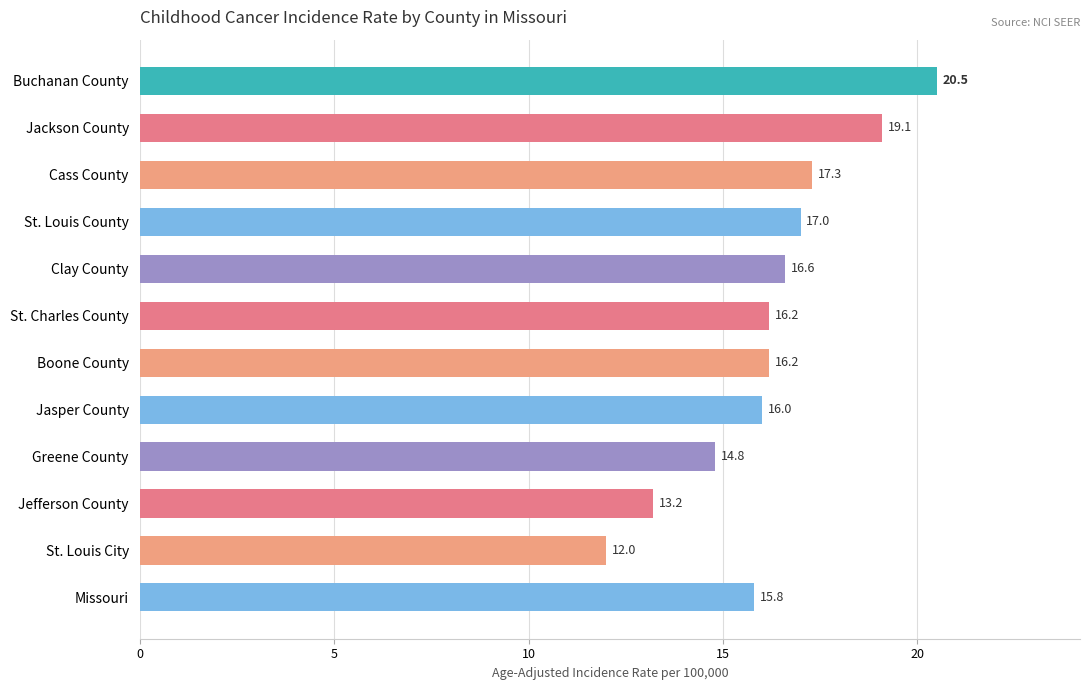

What is the change in value from Clay County to Jasper County?

-0.6